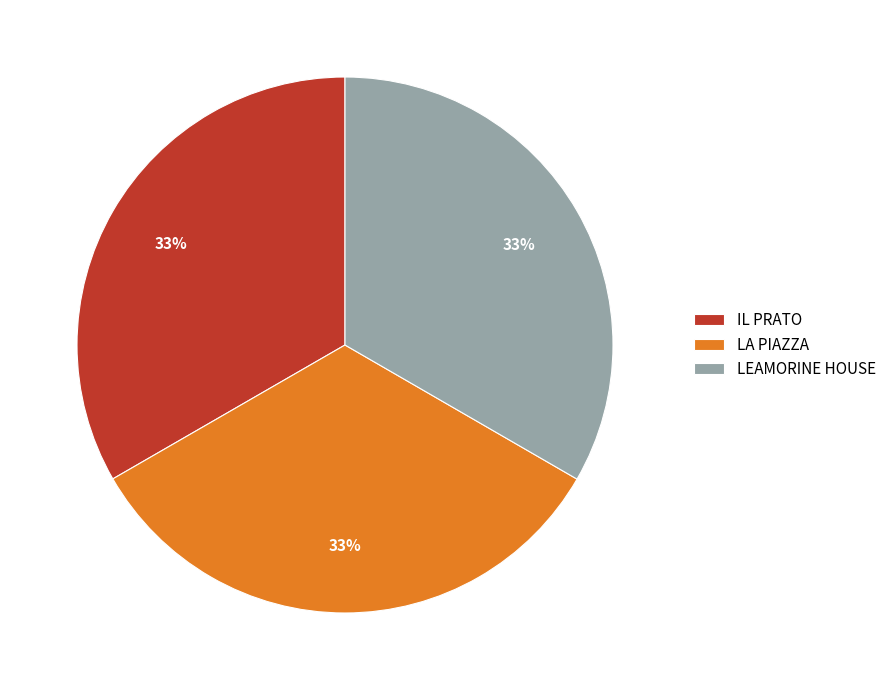

To the nearest percent, what is the combined percentage of IL PRATO and LEAMORINE HOUSE?

67%